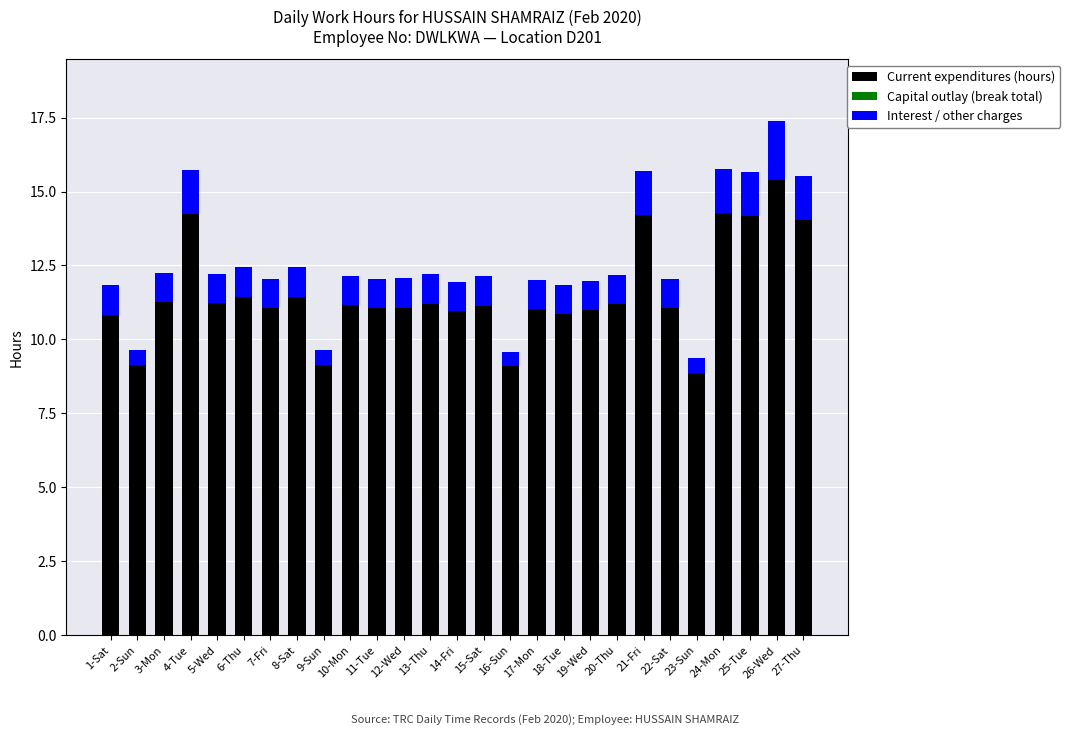

How many categories are shown in the chart?

27